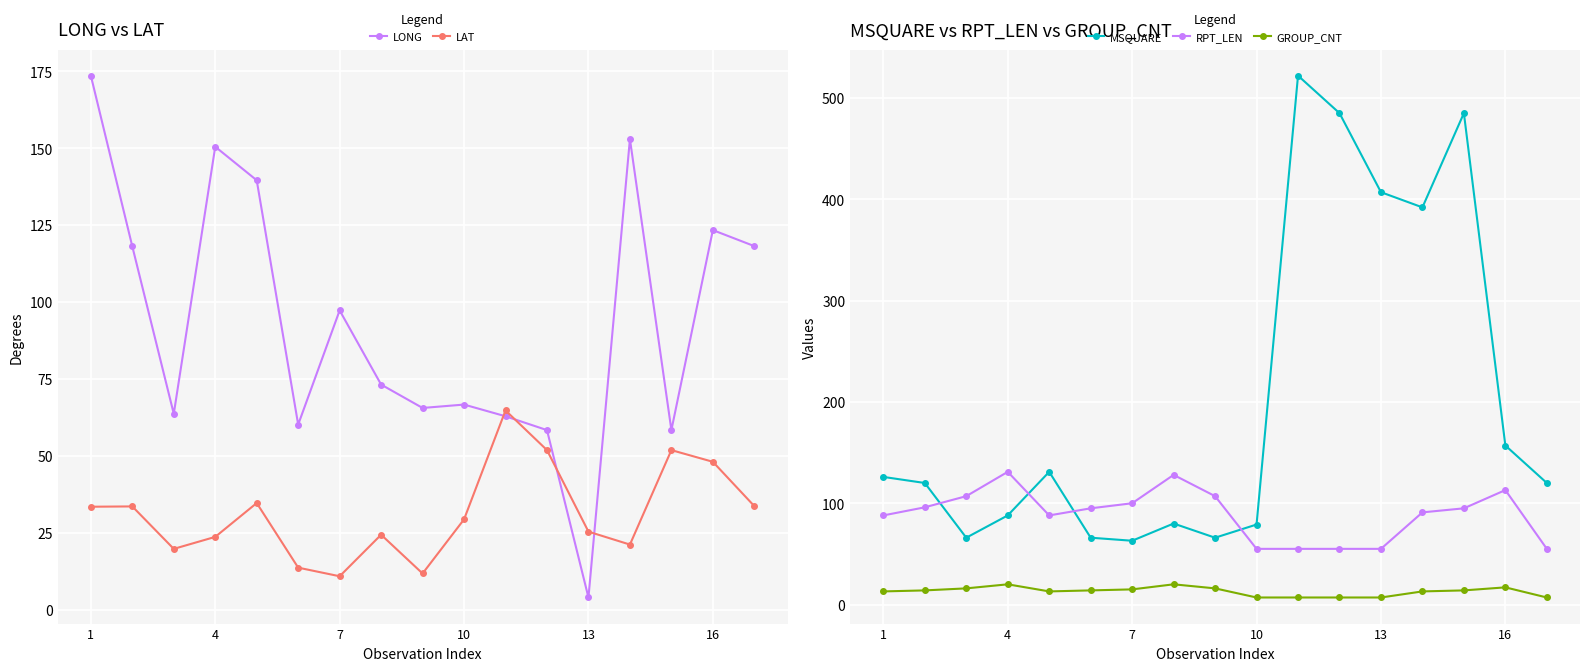

How many categories are shown in the chart?

17